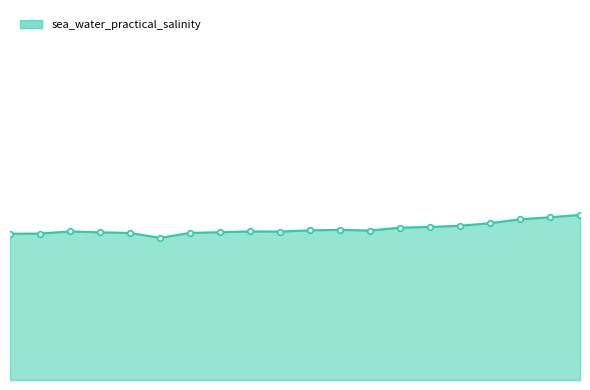

What is the maximum value shown in the chart?

32.9